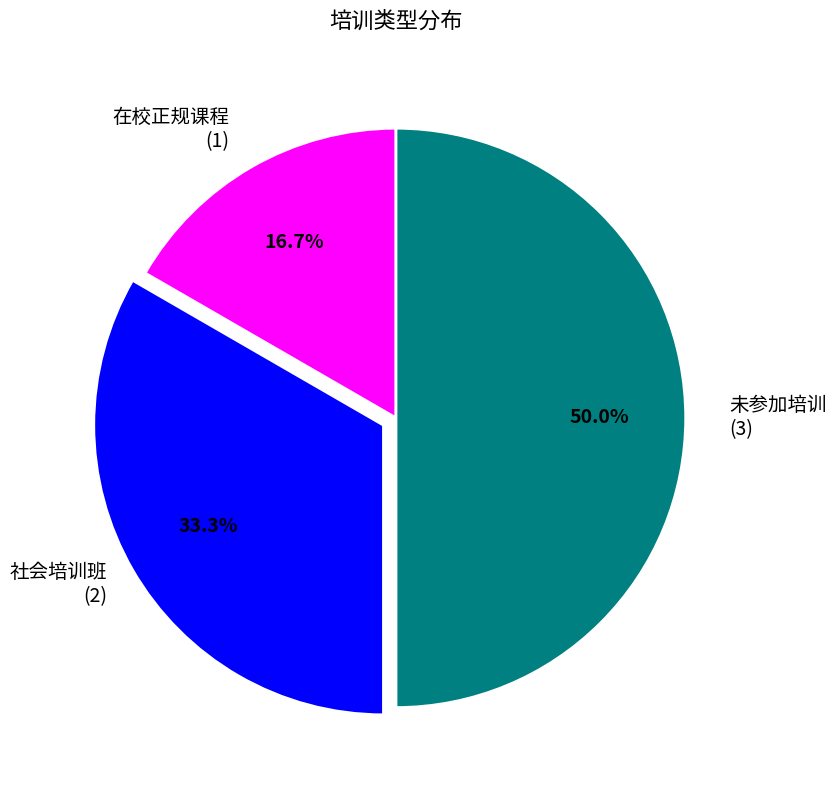

How many segments does this pie chart have?

3